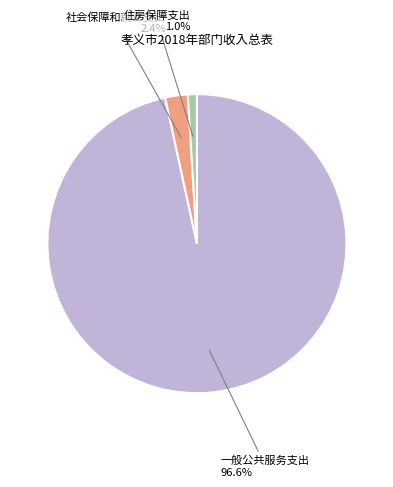

How much of the chart is everything except 社会保障和就业支出?

97.6%